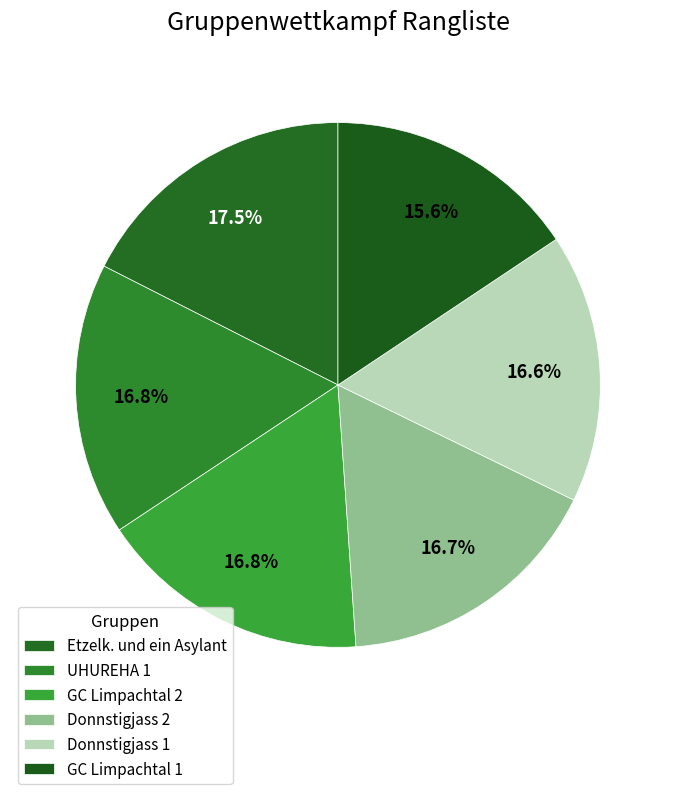

To the nearest percent, what is the combined percentage of UHUREHA 1 and GC Limpachtal 2?

34%